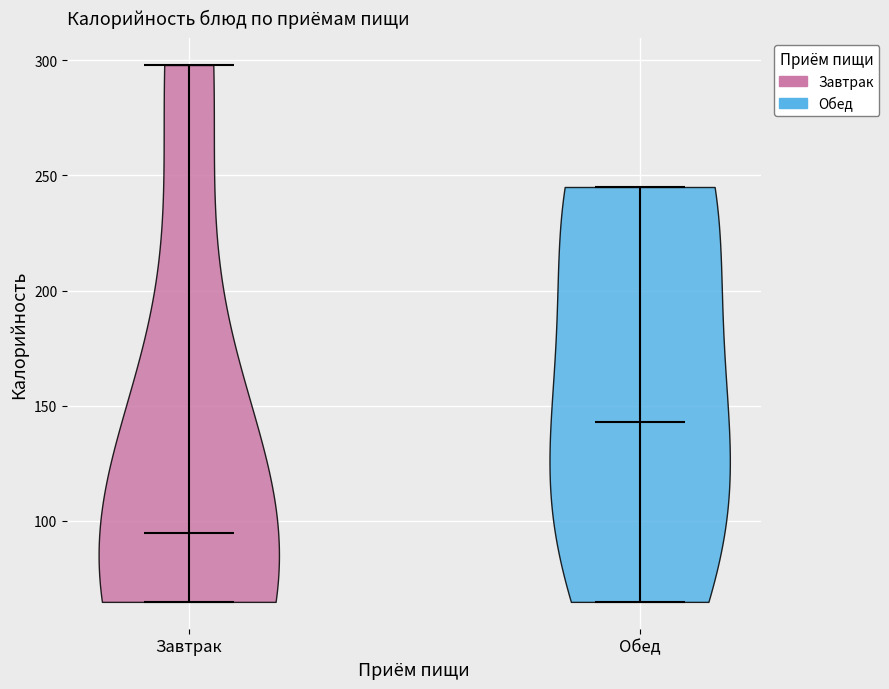

What is the lowest point the violin for Завтрак reaches on the y-axis? The values are not printed on the chart, so give them approximately, as read against the axis.

65